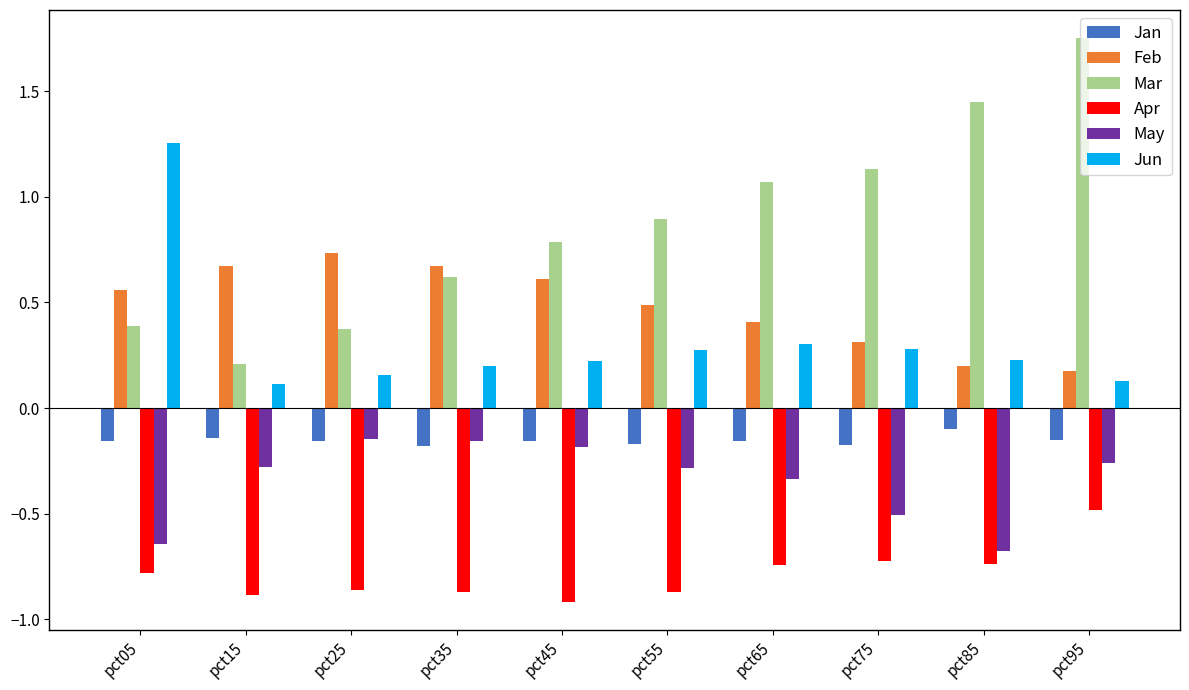

True or false: Apr has a value of -0.9 at pct55.

True